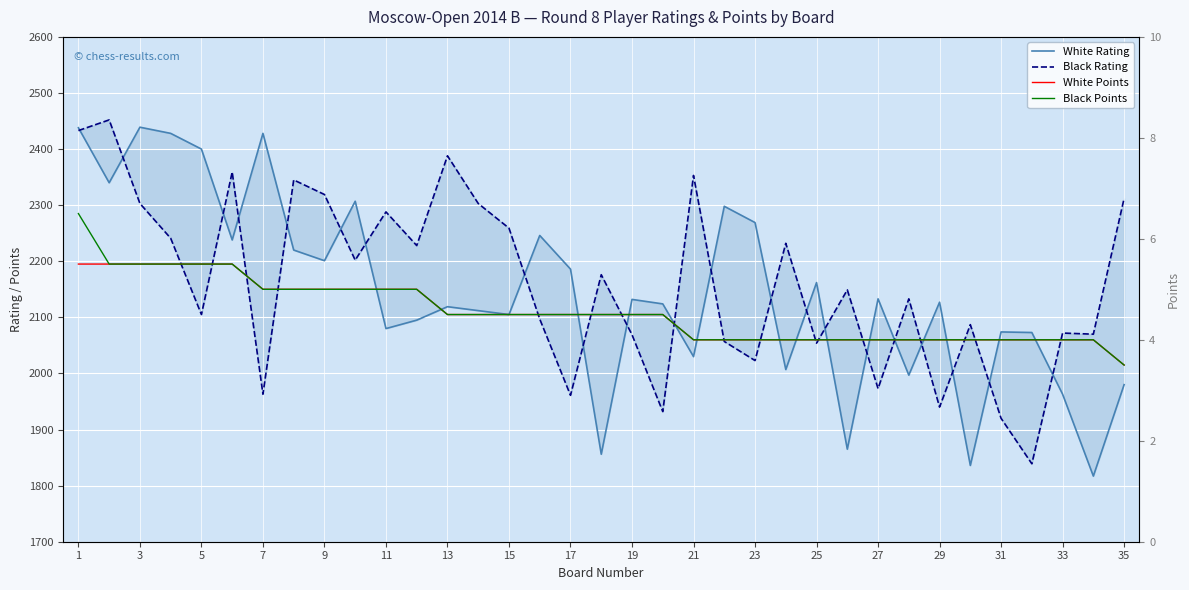

True or false: White Points and Black Points cross at least once.

False